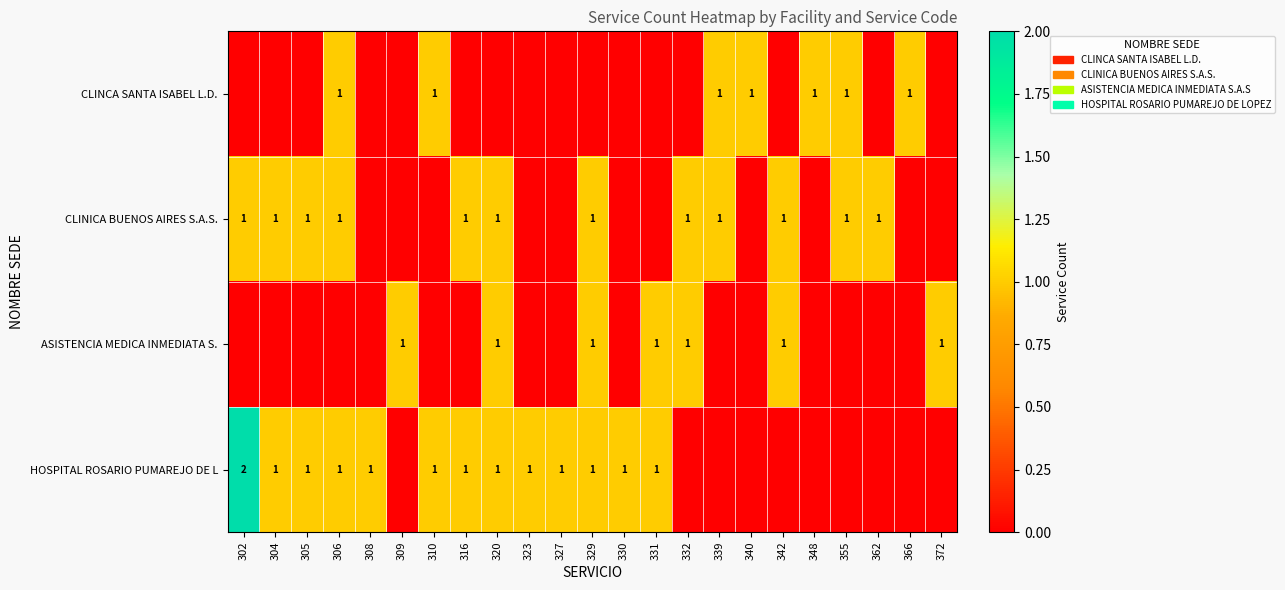

Is it true that CLINCA SANTA ISABEL L.D. equals 1 at 339?

True